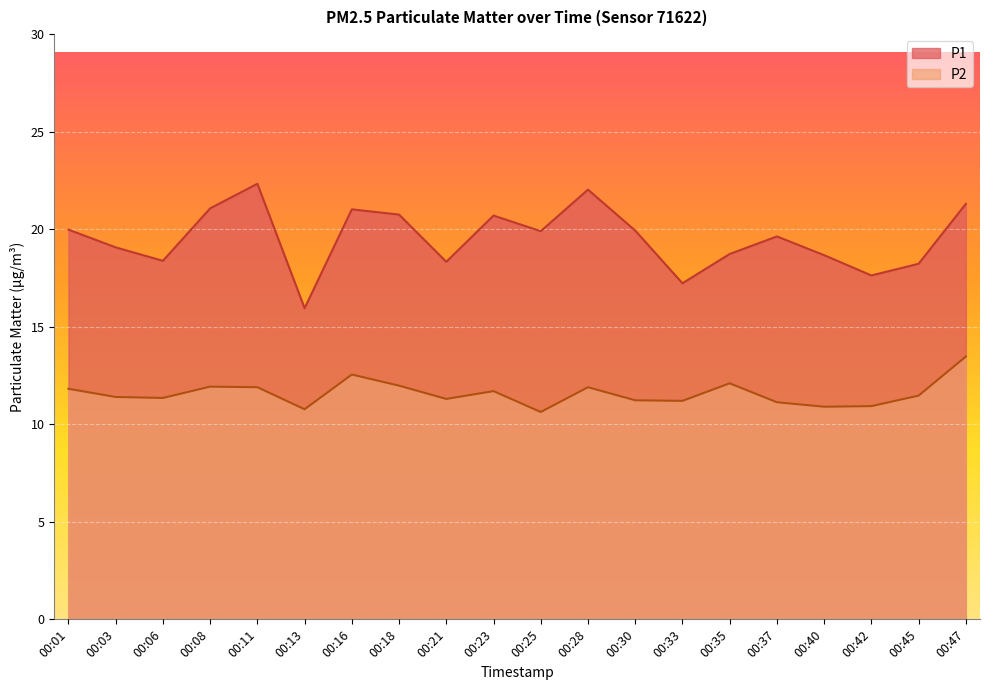

Which has a higher value, 00:35 or 00:08?

00:08